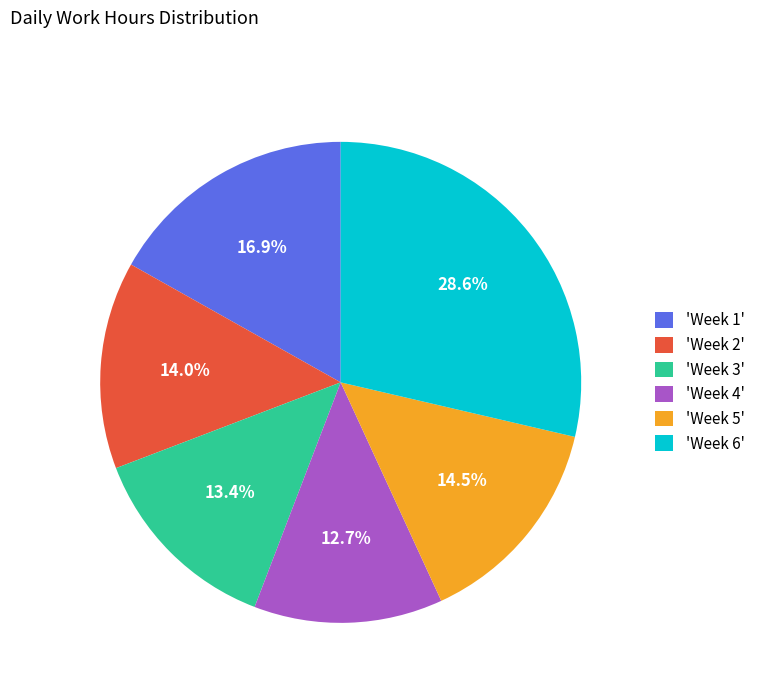

Rank the categories by value from lowest to highest.

'Week 4', 'Week 3', 'Week 2', 'Week 5', 'Week 1', 'Week 6'